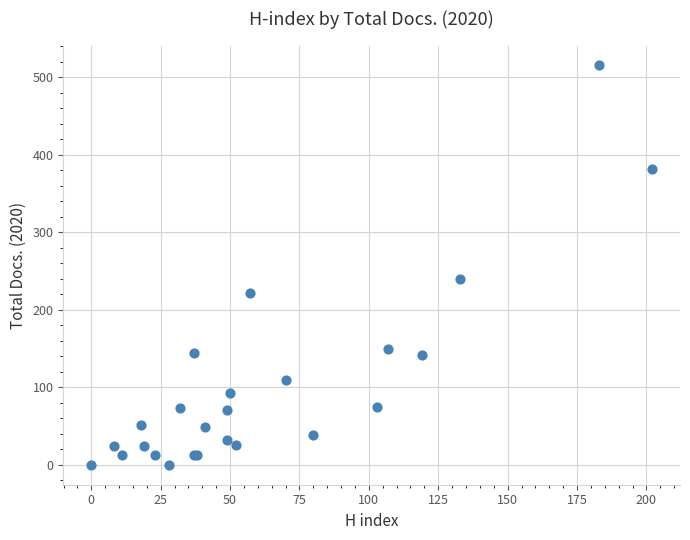

What Y value in the scatter plot is closest to 257?

240